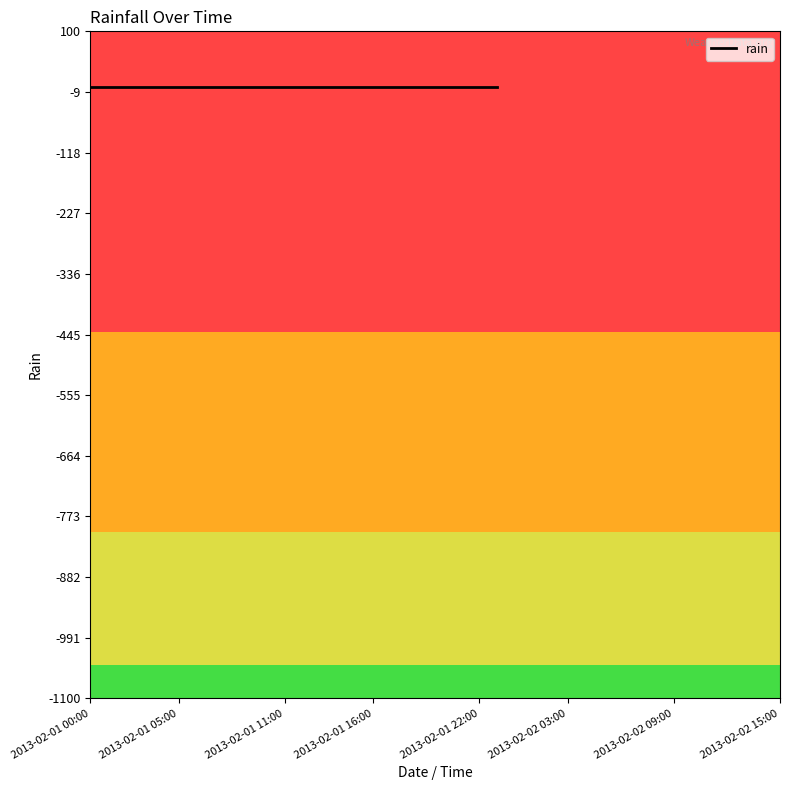

Reading right to left, what are all the values shown in this chart?

2013-02-02 15:00=-999	2013-02-02 14:00=-999	2013-02-02 13:00=-999	2013-02-02 12:00=-999	2013-02-02 11:00=-999	2013-02-02 10:00=-999	2013-02-02 09:00=-999	2013-02-02 08:00=-999	2013-02-02 07:00=-999	2013-02-02 06:00=-999	2013-02-02 05:00=-999	2013-02-02 04:00=-999	2013-02-02 03:00=-999	2013-02-02 02:00=-999	2013-02-02 01:00=0	2013-02-02 00:00=-999	2013-02-01 23:00=0	2013-02-01 22:00=0	2013-02-01 21:00=0	2013-02-01 20:00=0	2013-02-01 19:00=0	2013-02-01 18:00=0	2013-02-01 17:00=0	2013-02-01 16:00=0	2013-02-01 15:00=0	2013-02-01 14:00=0	2013-02-01 13:00=0	2013-02-01 12:00=0	2013-02-01 11:00=0	2013-02-01 10:00=0	2013-02-01 09:00=0	2013-02-01 08:00=0	2013-02-01 07:00=0	2013-02-01 06:00=0	2013-02-01 05:00=0	2013-02-01 04:00=0	2013-02-01 03:00=0	2013-02-01 02:00=0	2013-02-01 01:00=0	2013-02-01 00:00=0